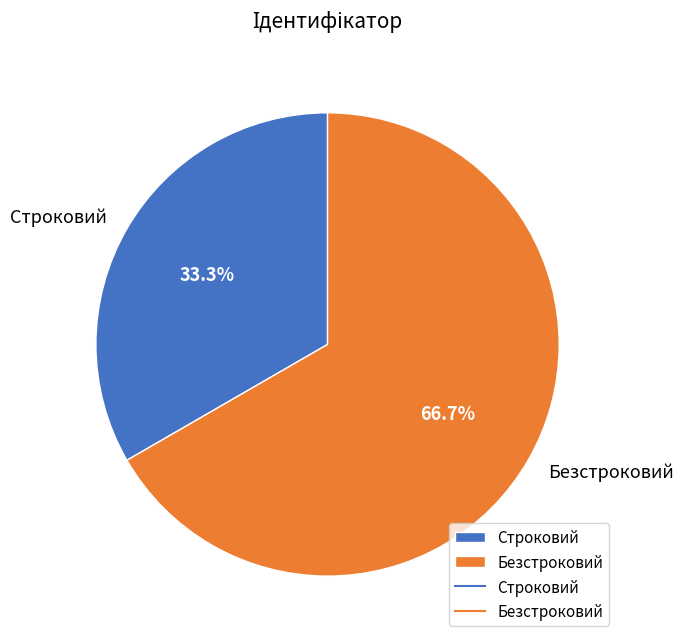

What percentage is the Безстроковий slice, to the nearest percent?

67%